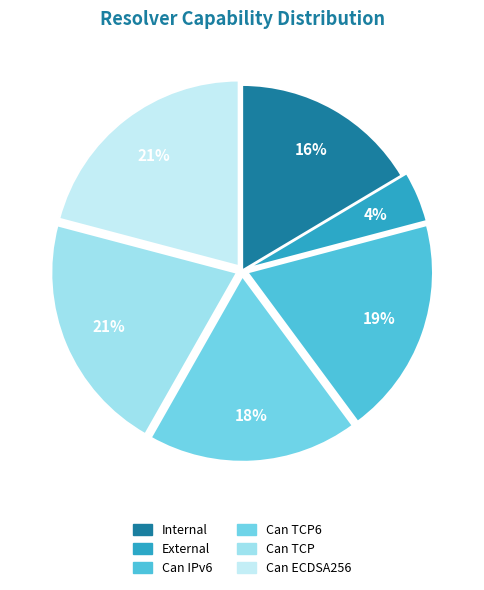

To the nearest percent, what is the average slice percentage?

17%